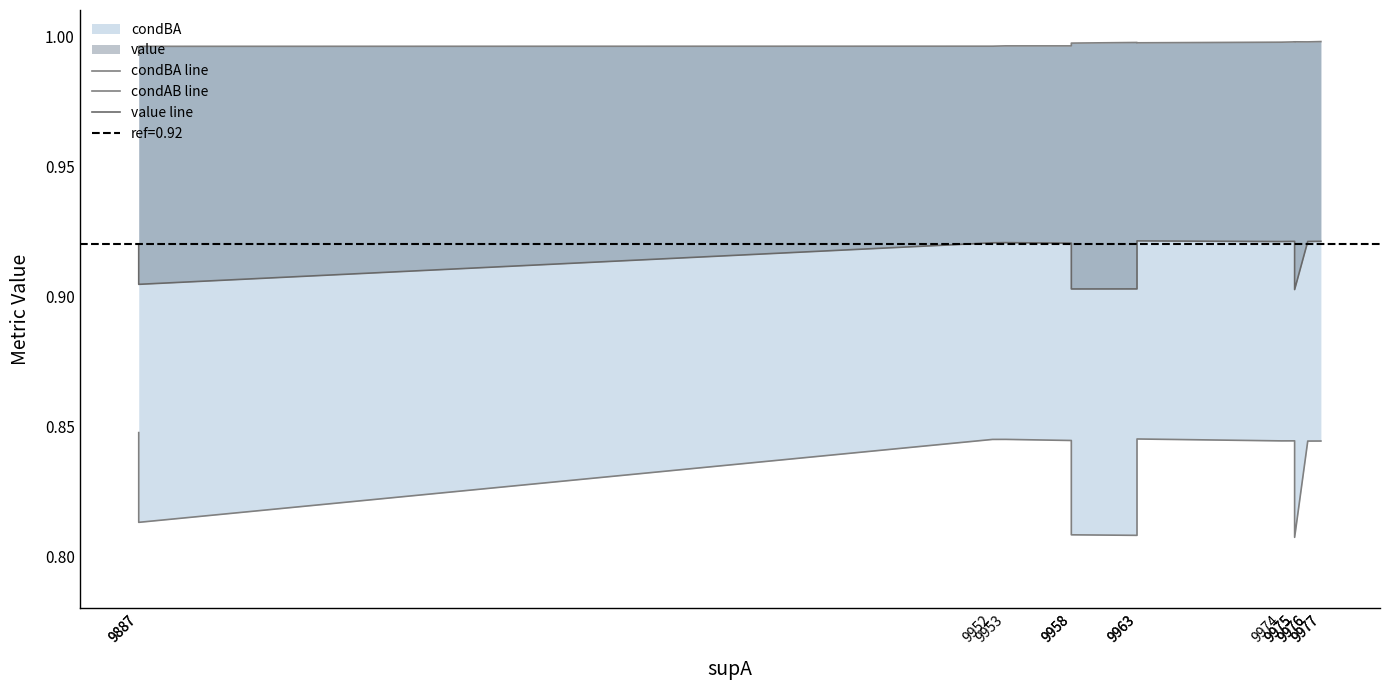

Does the chart have visible grid lines?

No